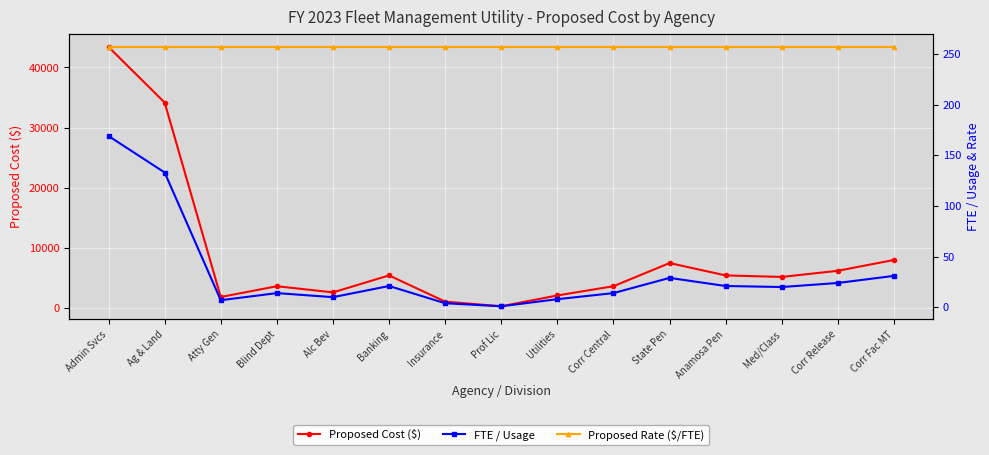

What is the approximate value of FTE / Usage at Corr Release?

24.0